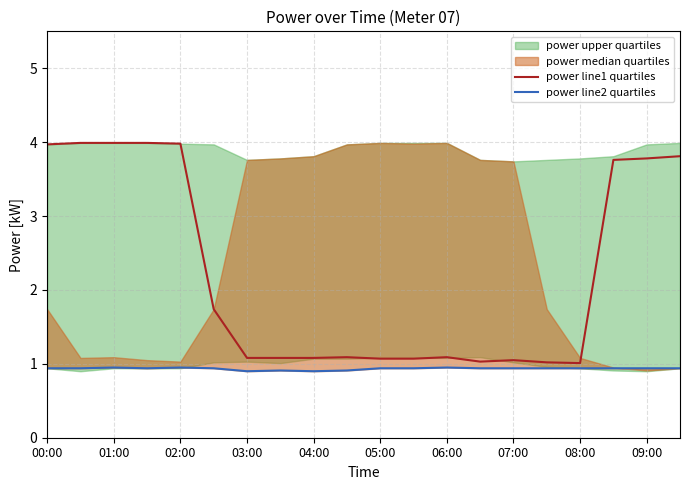

The value of power line1 quartiles at 03:00 is 1.1. True or false?

True